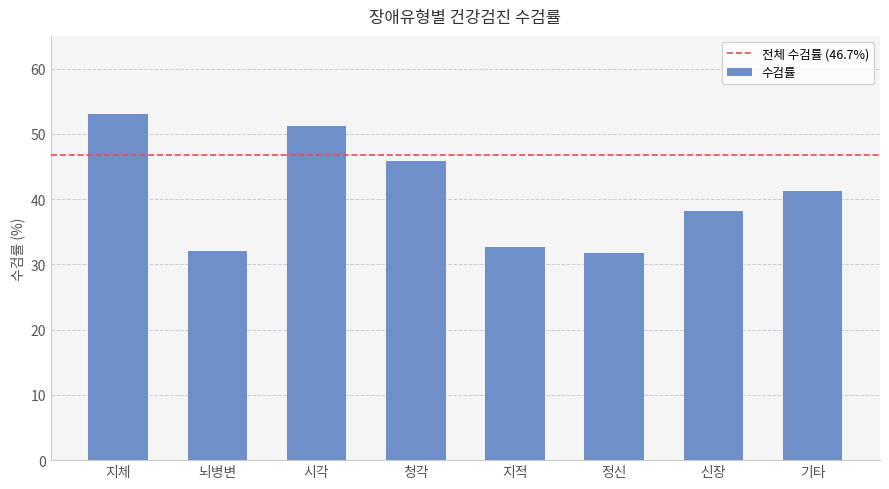

Approximately how many times larger is the value at 시각 compared to 지적?

1.6